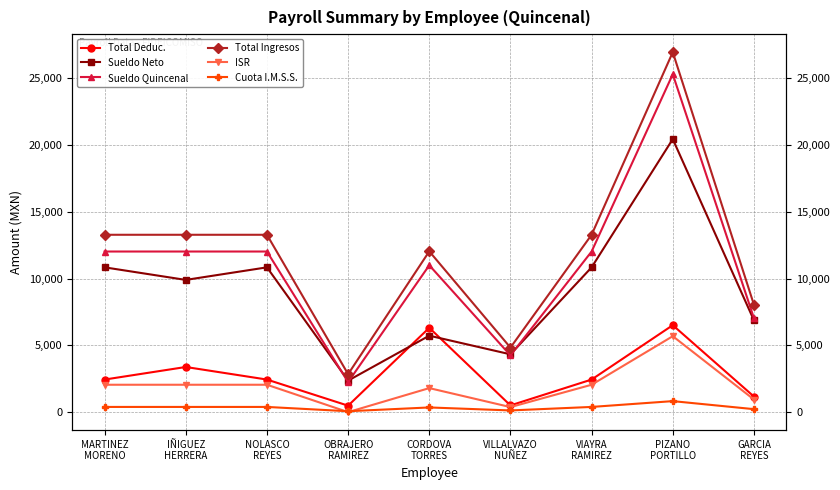

Reading right to left, extract all data points from this chart.

Total Deduc.: GARCIA
REYES=1166.9	PIZANO
PORTILLO=6511.5	VIAYRA
RAMIREZ=2439.4	VILLALVAZO
NUÑEZ=502.6	CORDOVA
TORRES=6317.2	OBRAJERO
RAMIREZ=483.5	NOLASCO
REYES=2439.4	IÑIGUEZ
HERRERA=3380.6	MARTINEZ
MORENO=2439.4
Sueldo Neto: GARCIA
REYES=6875.3	PIZANO
PORTILLO=20448.3	VIAYRA
RAMIREZ=10843.6	VILLALVAZO
NUÑEZ=4329.5	CORDOVA
TORRES=5725.2	OBRAJERO
RAMIREZ=2361.2	NOLASCO
REYES=10843.6	IÑIGUEZ
HERRERA=9902.5	MARTINEZ
MORENO=10843.6
Sueldo Quincenal: GARCIA
REYES=7039.6	PIZANO
PORTILLO=25307.2	VIAYRA
RAMIREZ=12028.8	VILLALVAZO
NUÑEZ=4250.1	CORDOVA
TORRES=11000.1	OBRAJERO
RAMIREZ=2250.0	NOLASCO
REYES=12028.8	IÑIGUEZ
HERRERA=12028.8	MARTINEZ
MORENO=12028.8
Total Ingresos: GARCIA
REYES=8042.1	PIZANO
PORTILLO=26959.8	VIAYRA
RAMIREZ=13283.0	VILLALVAZO
NUÑEZ=4832.1	CORDOVA
TORRES=12042.4	OBRAJERO
RAMIREZ=2844.6	NOLASCO
REYES=13283.0	IÑIGUEZ
HERRERA=13283.0	MARTINEZ
MORENO=13283.0
ISR: GARCIA
REYES=944.4	PIZANO
PORTILLO=5687.6	VIAYRA
RAMIREZ=2050.6	VILLALVAZO
NUÑEZ=376.4	CORDOVA
TORRES=1798.8	OBRAJERO
RAMIREZ=0.0	NOLASCO
REYES=2050.6	IÑIGUEZ
HERRERA=2050.6	MARTINEZ
MORENO=2050.6
Cuota I.M.S.S.: GARCIA
REYES=222.5	PIZANO
PORTILLO=823.9	VIAYRA
RAMIREZ=388.8	VILLALVAZO
NUÑEZ=126.3	CORDOVA
TORRES=350.1	OBRAJERO
RAMIREZ=66.8	NOLASCO
REYES=388.8	IÑIGUEZ
HERRERA=388.8	MARTINEZ
MORENO=388.8